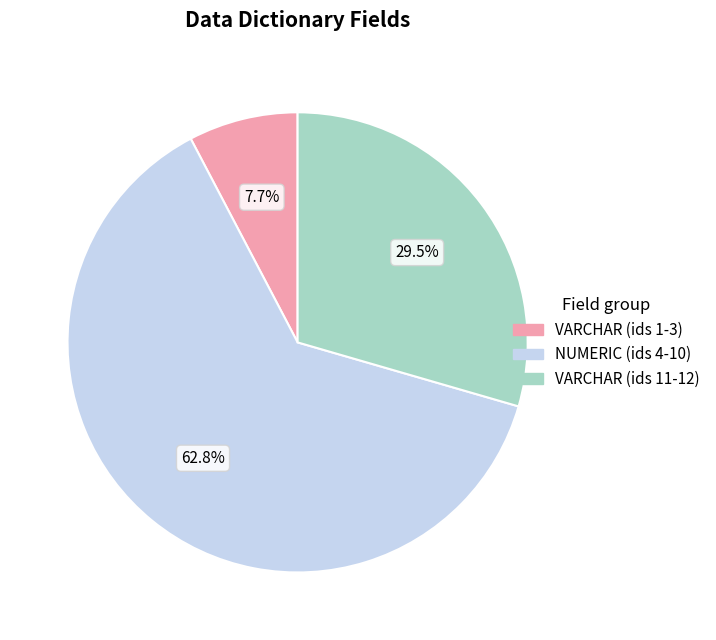

Does any single category account for the majority?

Yes